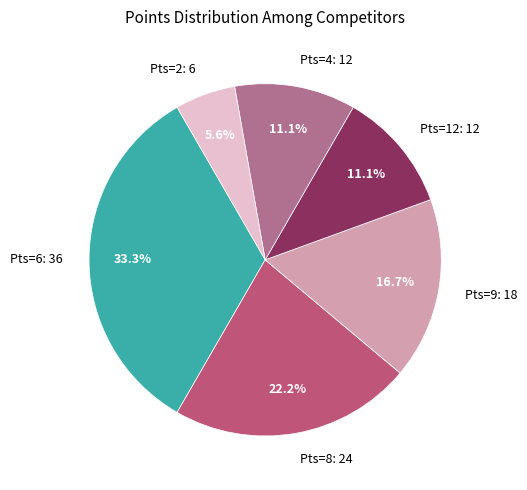

What percentage is NOT represented by Pts=4: 12?

88.9%